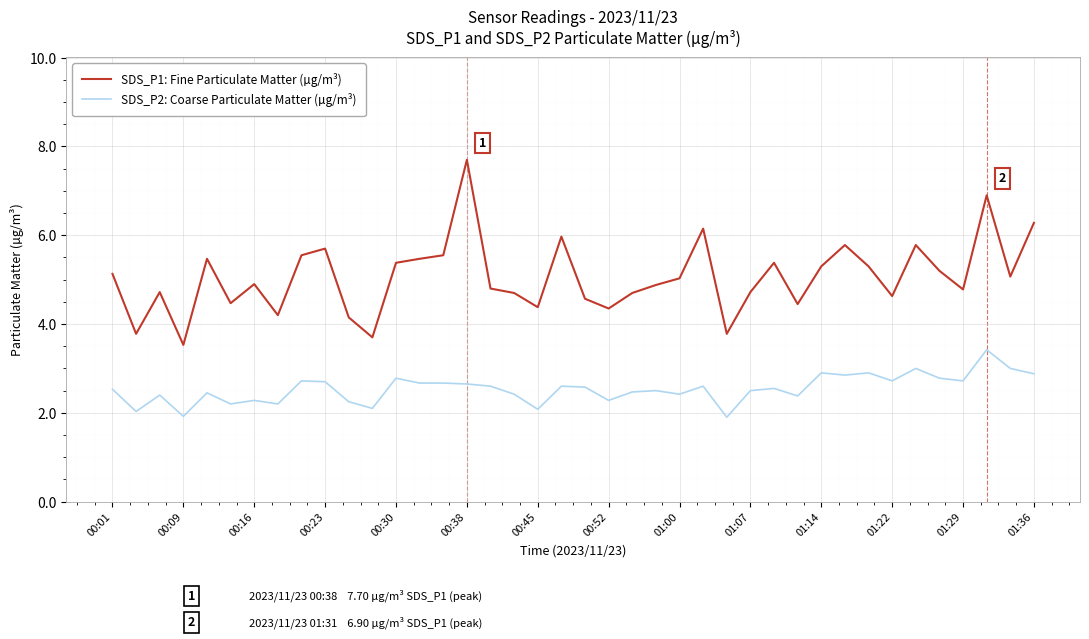

List the series in order of their peak value, lowest first.

SDS_P2: Coarse Particulate Matter (µg/m³), SDS_P1: Fine Particulate Matter (µg/m³)